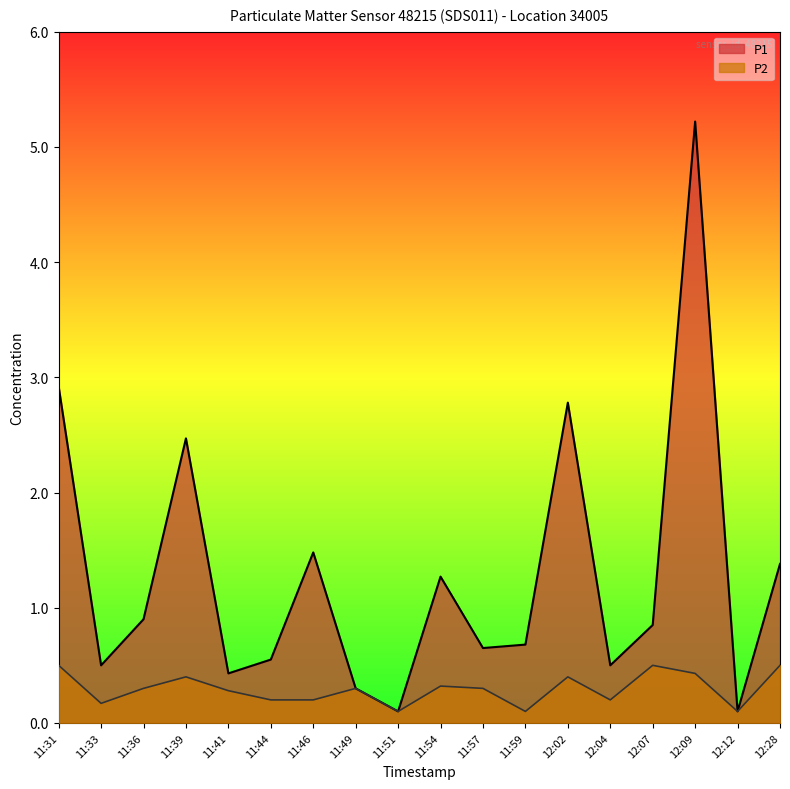

True or false: P2 and P1 intersect in this chart.

False